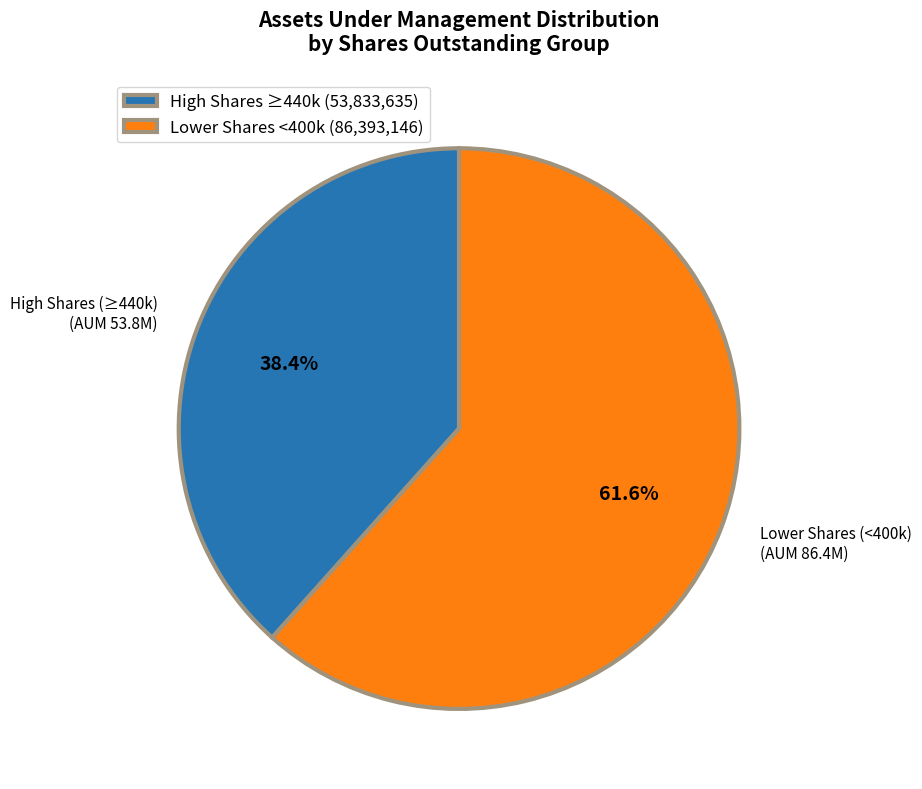

Is there a majority slice in this chart?

Yes